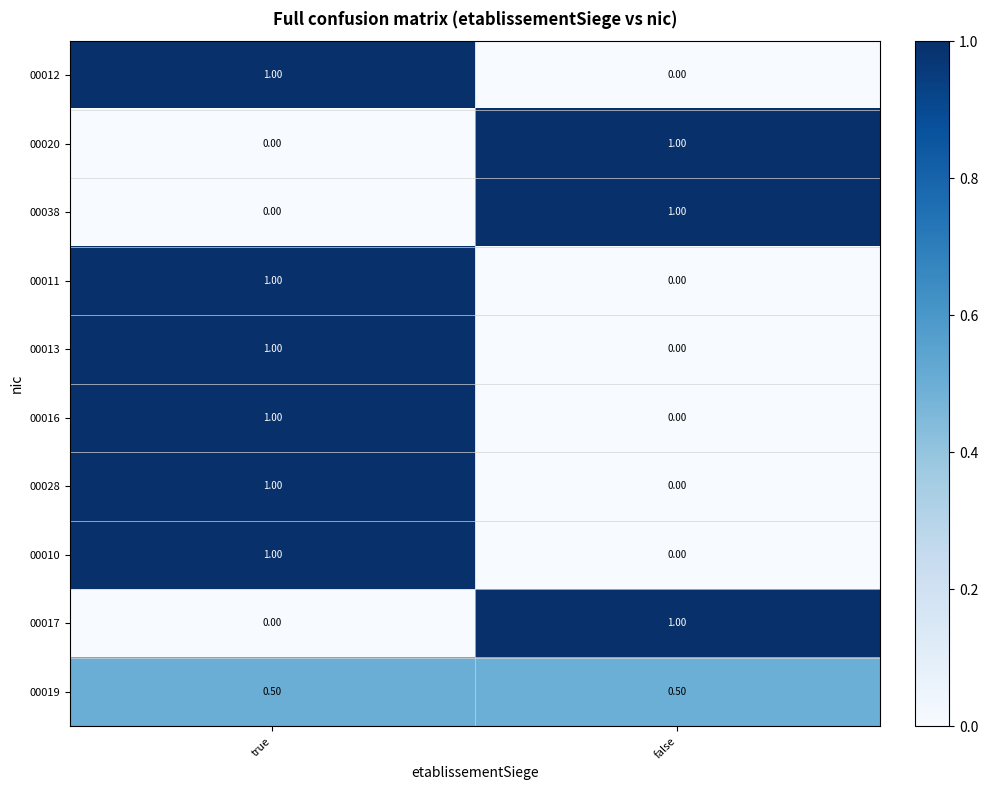

What is the total value across all series at false?

3.5